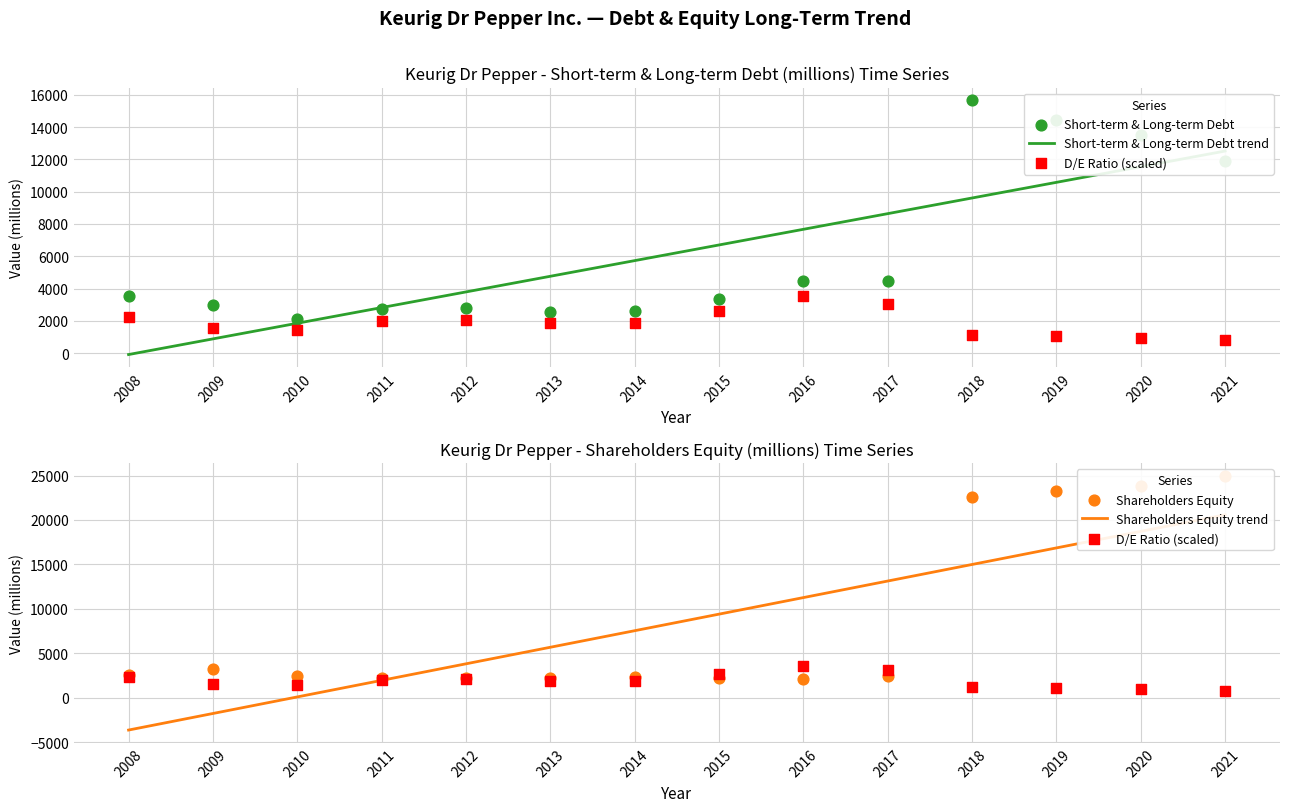

Which series reaches the maximum Y coordinate?

Shareholders Equity